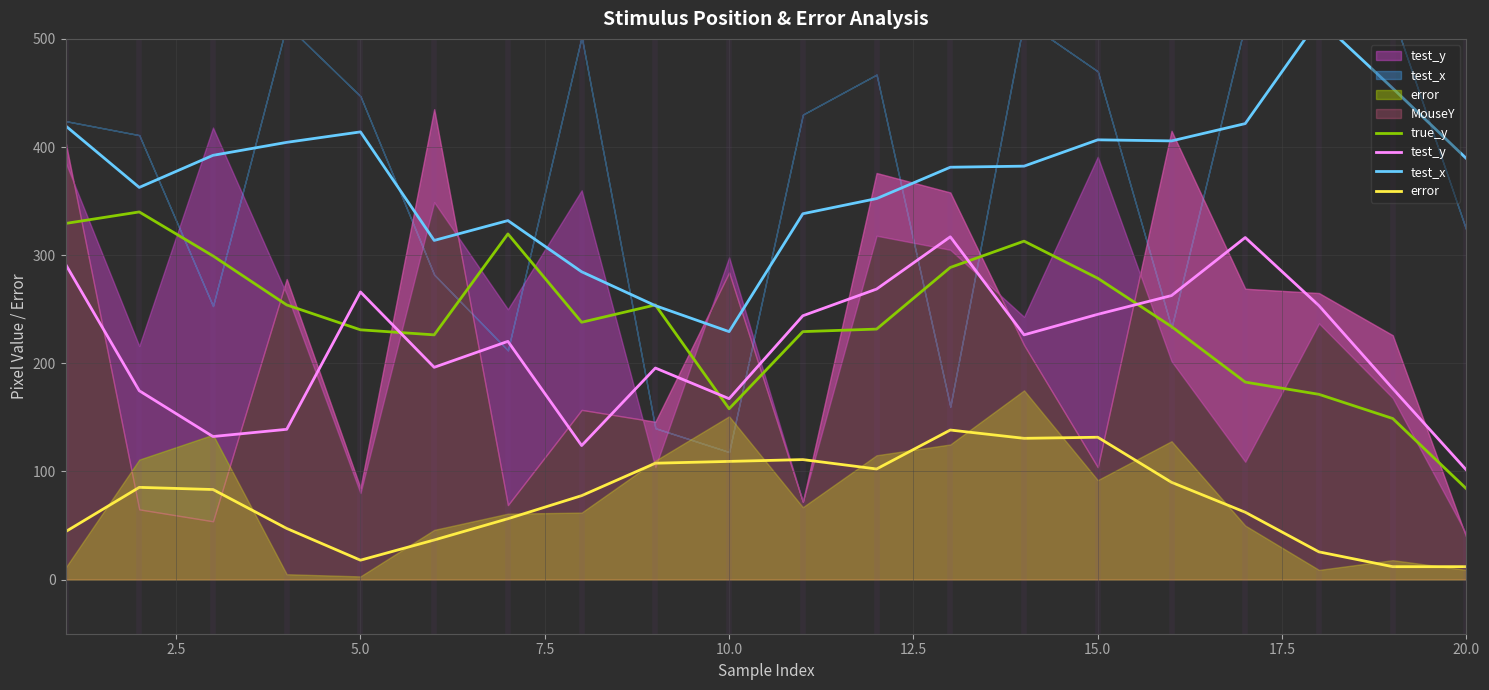

How many lines are shown in the chart?

4